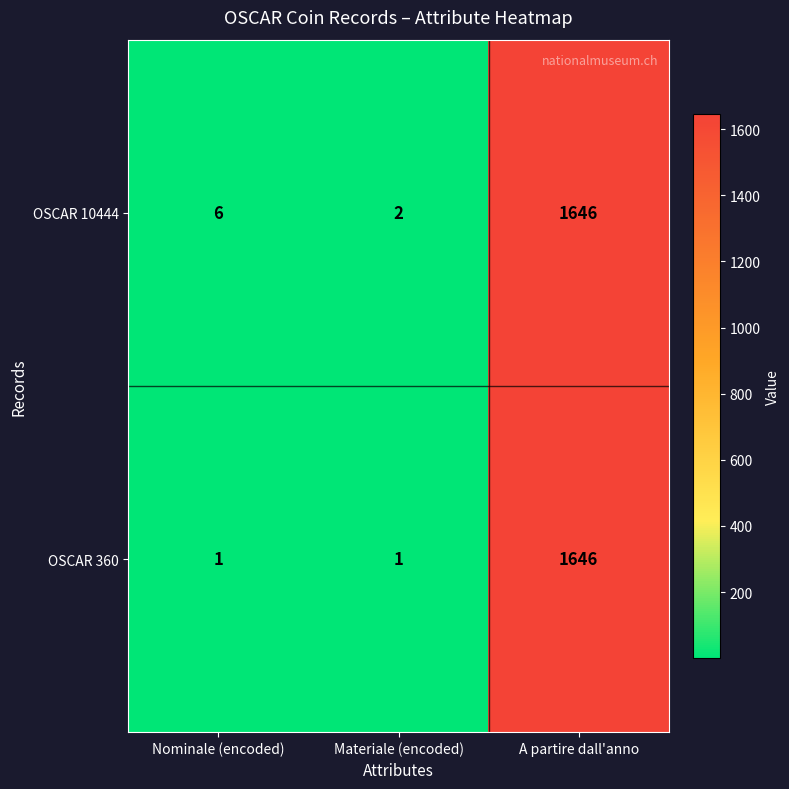

Count the number of data series in this chart.

2